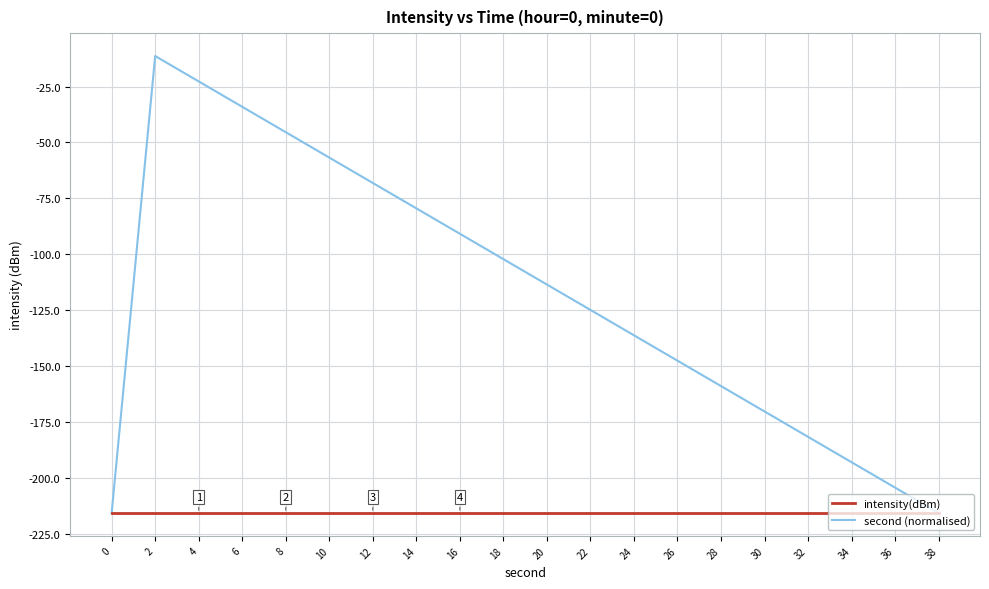

At 20, list the series in order from largest to smallest.

second (normalised), intensity(dBm)